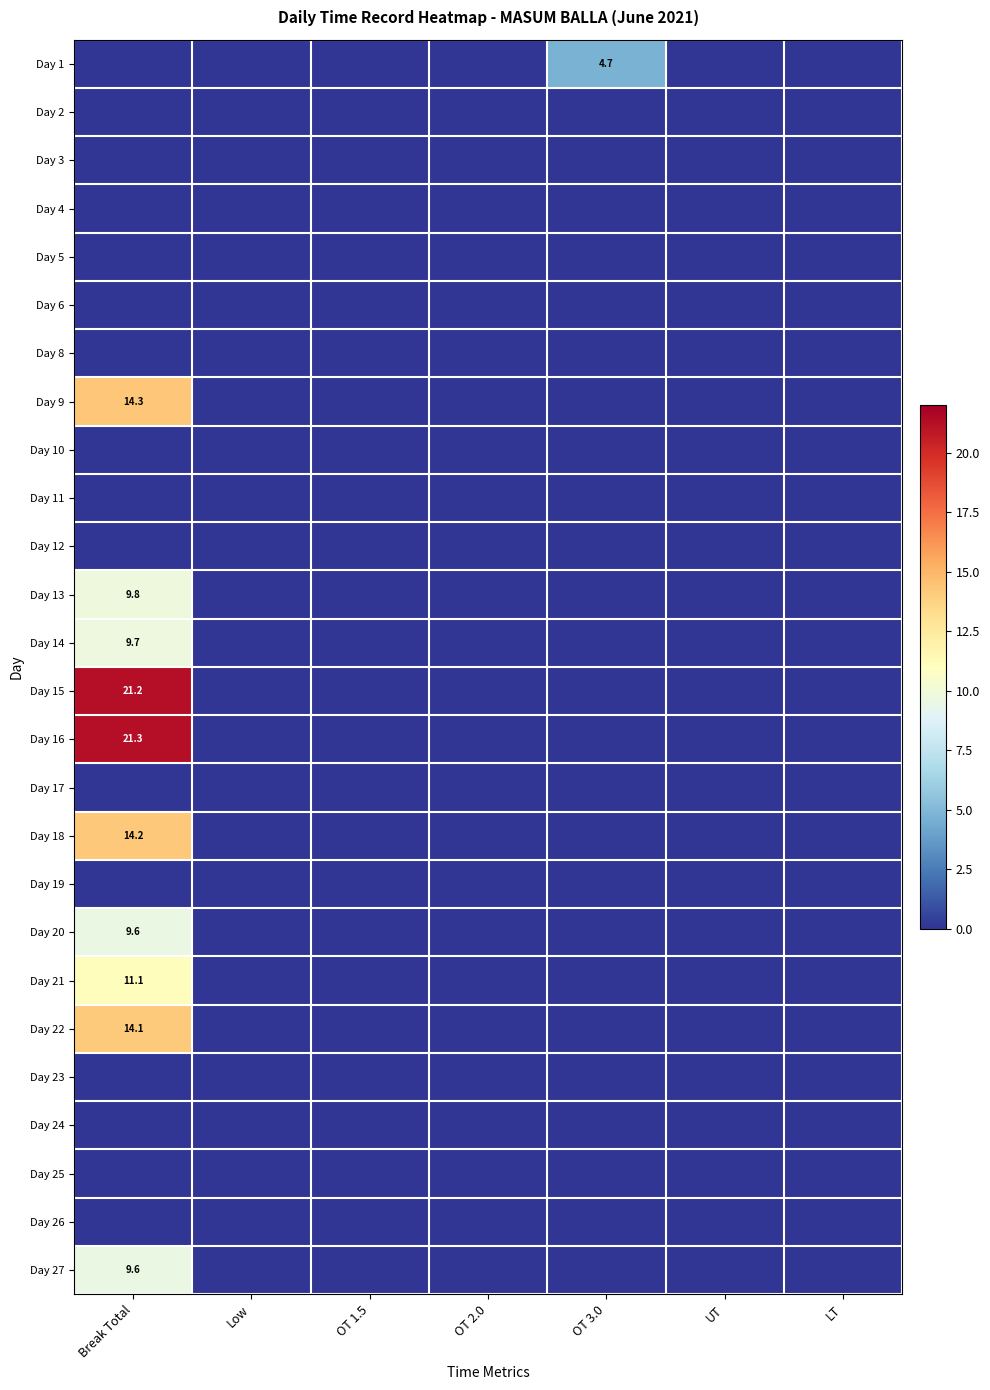

Where is Day 14 nearest to the value 4?

Low